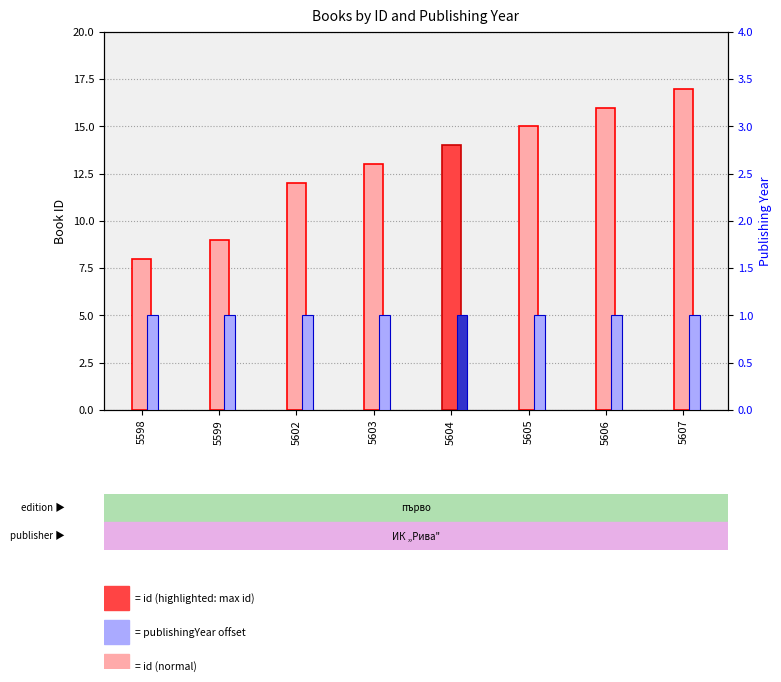

At which category is the sum across all series the highest?

5607